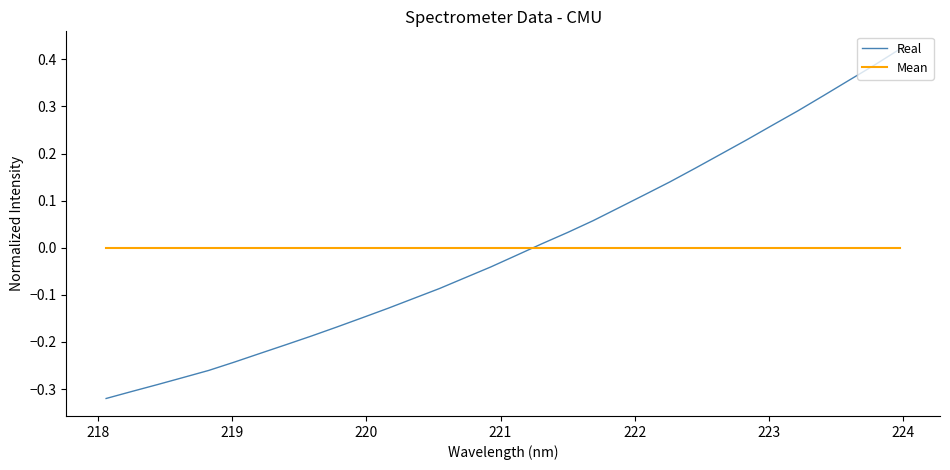

True or false: Real and Mean cross at least once.

True